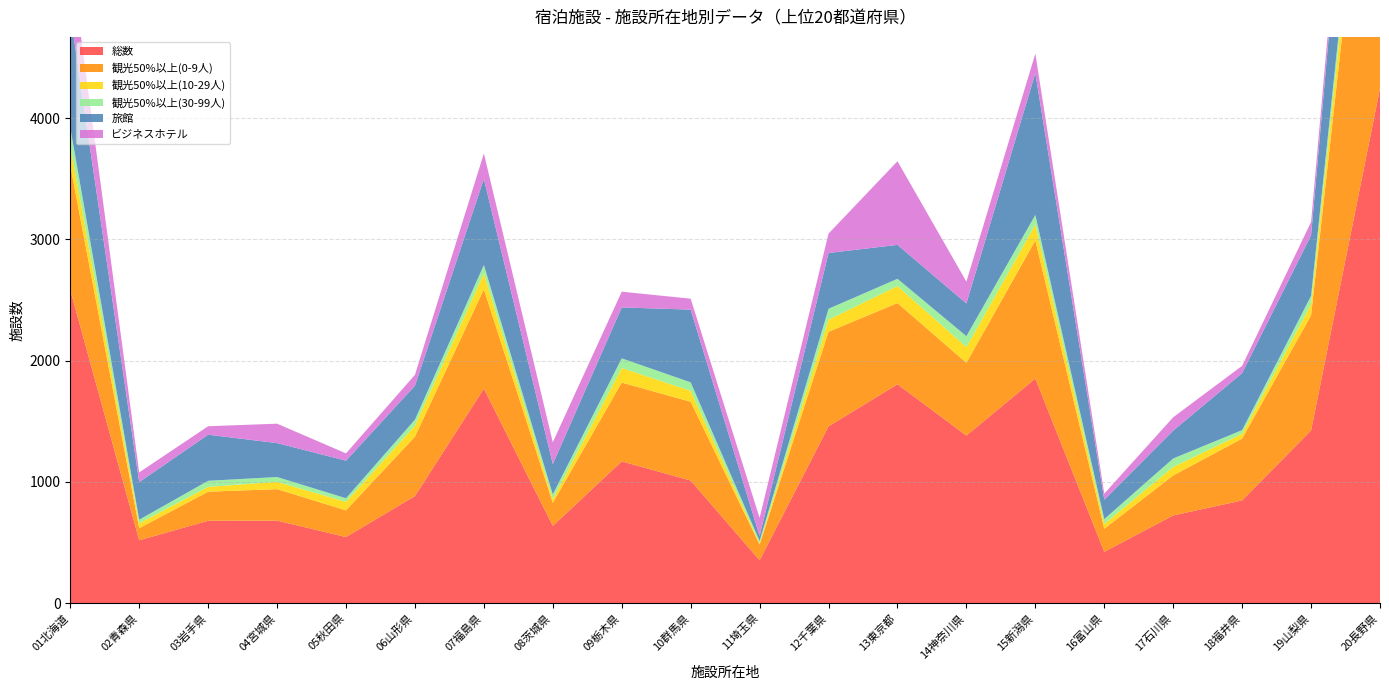

Reading left to right, transcribe all the data shown in this chart.

総数: 01北海道=2582	02青森県=518	03岩手県=679	04宮城県=680	05秋田県=545	06山形県=883	07福島県=1769	08茨城県=637	09栃木県=1169	10群馬県=1011	11埼玉県=353	12千葉県=1458	13東京都=1805	14神奈川県=1382	15新潟県=1852	16富山県=423	17石川県=723	18福井県=847	19山梨県=1424	20長野県=4246
観光50%以上(0-9人): 01北海道=1030	02青森県=100	03岩手県=240	04宮城県=260	05秋田県=220	06山形県=490	07福島県=820	08茨城県=190	09栃木県=650	10群馬県=650	11埼玉県=130	12千葉県=780	13東京都=670	14神奈川県=600	15新潟県=1140	16富山県=190	17石川県=330	18福井県=510	19山梨県=950	20長野県=3250
観光50%以上(10-29人): 01北海道=160	02青森県=40	03岩手県=40	04宮城県=60	05秋田県=70	06山形県=90	07福島県=130	08茨城県=30	09栃木県=120	10群馬県=90	11埼玉県=10	12千葉県=100	13東京都=140	14神奈川県=130	15新潟県=130	16富山県=40	17石川県=70	18福井県=40	19山梨県=90	20長野県=290
観光50%以上(30-99人): 01北海道=150	02青森県=30	03岩手県=50	04宮城県=40	05秋田県=30	06山形県=50	07福島県=70	08茨城県=40	09栃木県=80	10群馬県=70	11埼玉県=20	12千葉県=90	13東京都=60	14神奈川県=90	15新潟県=80	16富山県=40	17石川県=70	18福井県=30	19山梨県=70	20長野県=150
旅館: 01北海道=940	02青森県=310	03岩手県=380	04宮城県=280	05秋田県=310	06山形県=280	07福島県=710	08茨城県=250	09栃木県=420	10群馬県=600	11埼玉県=40	12千葉県=460	13東京都=280	14神奈川県=270	15新潟県=1170	16富山県=160	17石川県=230	18福井県=470	19山梨県=500	20長野県=1480
ビジネスホテル: 01北海道=470	02青森県=80	03岩手県=70	04宮城県=160	05秋田県=60	06山形県=90	07福島県=210	08茨城県=180	09栃木県=130	10群馬県=90	11埼玉県=150	12千葉県=160	13東京都=690	14神奈川県=180	15新潟県=160	16富山県=50	17石川県=110	18福井県=60	19山梨県=110	20長野県=130